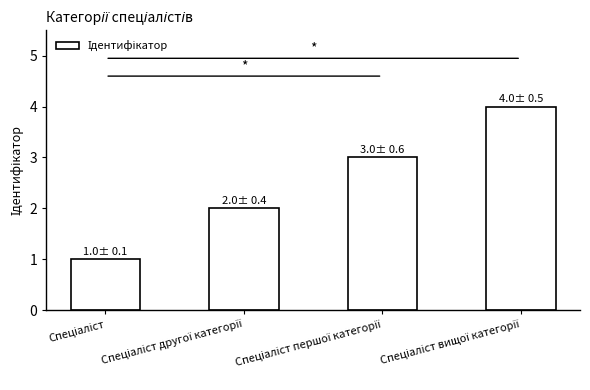

Reading right to left, transcribe all the data shown in this chart.

4	3	2	1